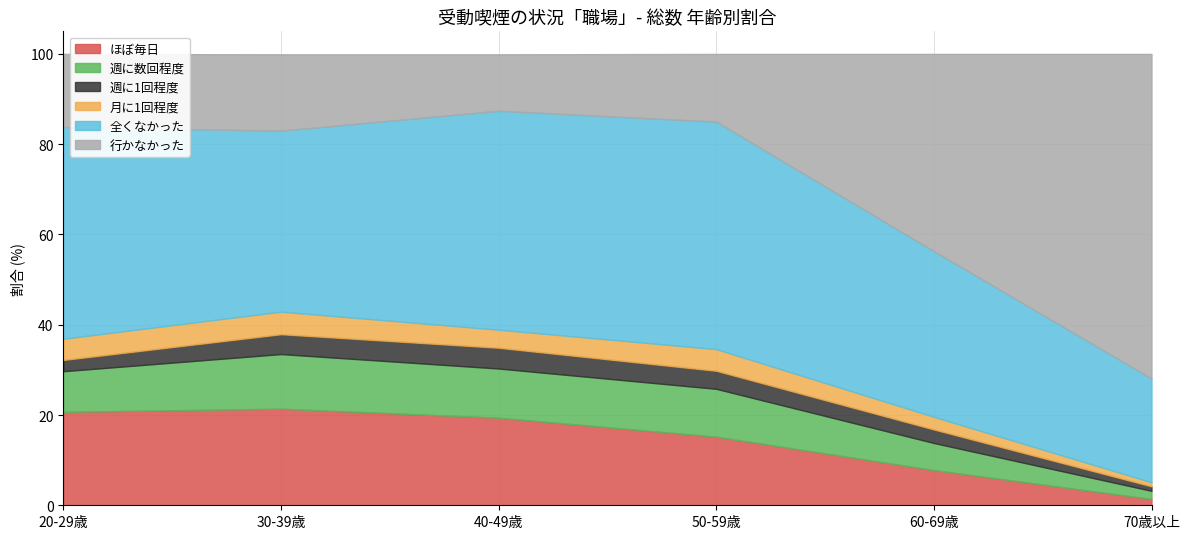

What is the total value across all series at 50-59歳?

100.0